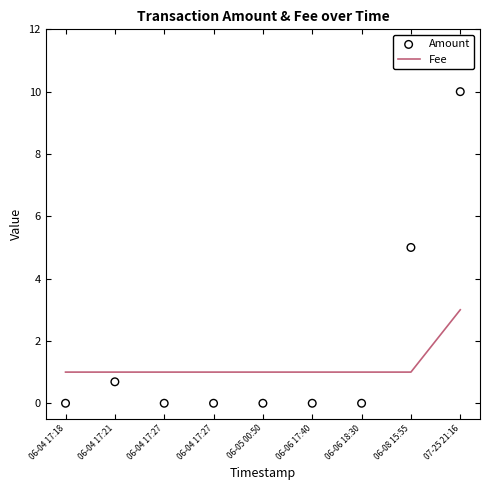

Which series has the largest total across all categories?

Amount